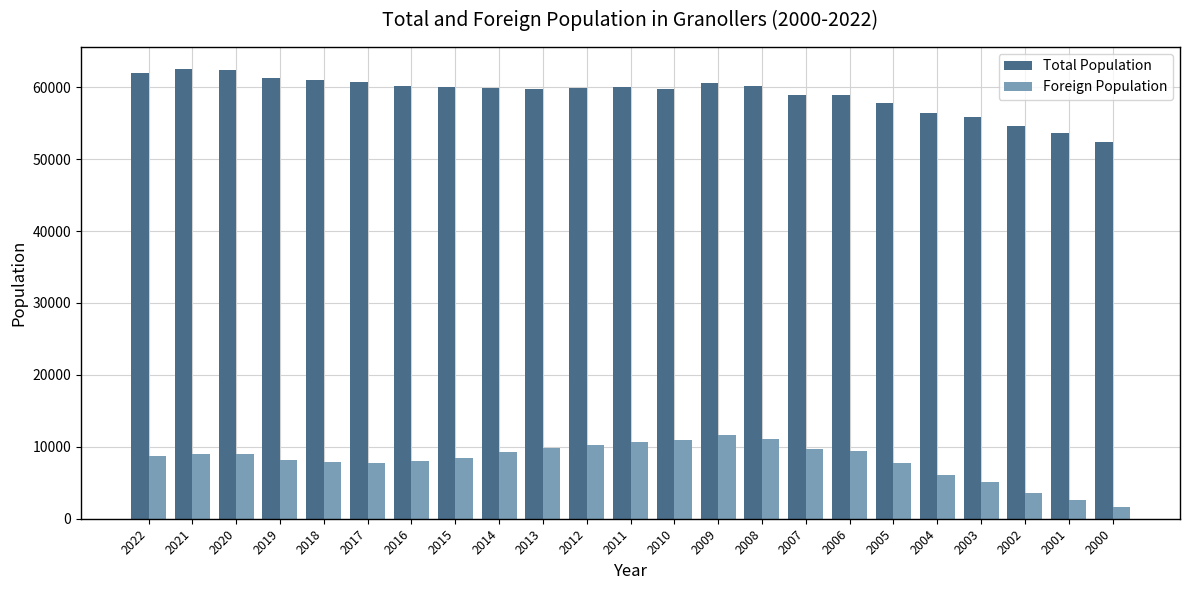

Rank the series by their maximum value, from highest to lowest.

Total Population, Foreign Population